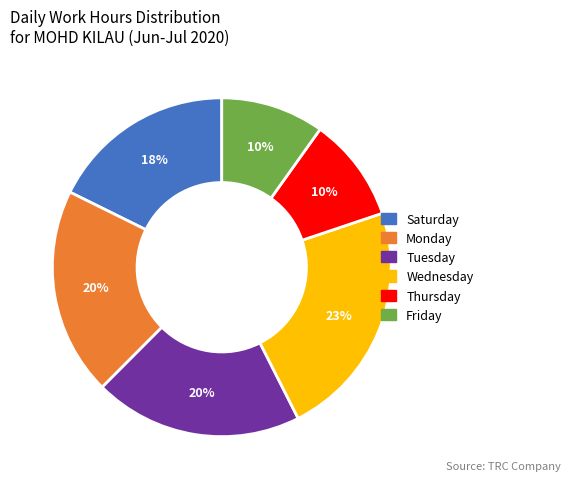

Is there a majority slice in this chart?

No